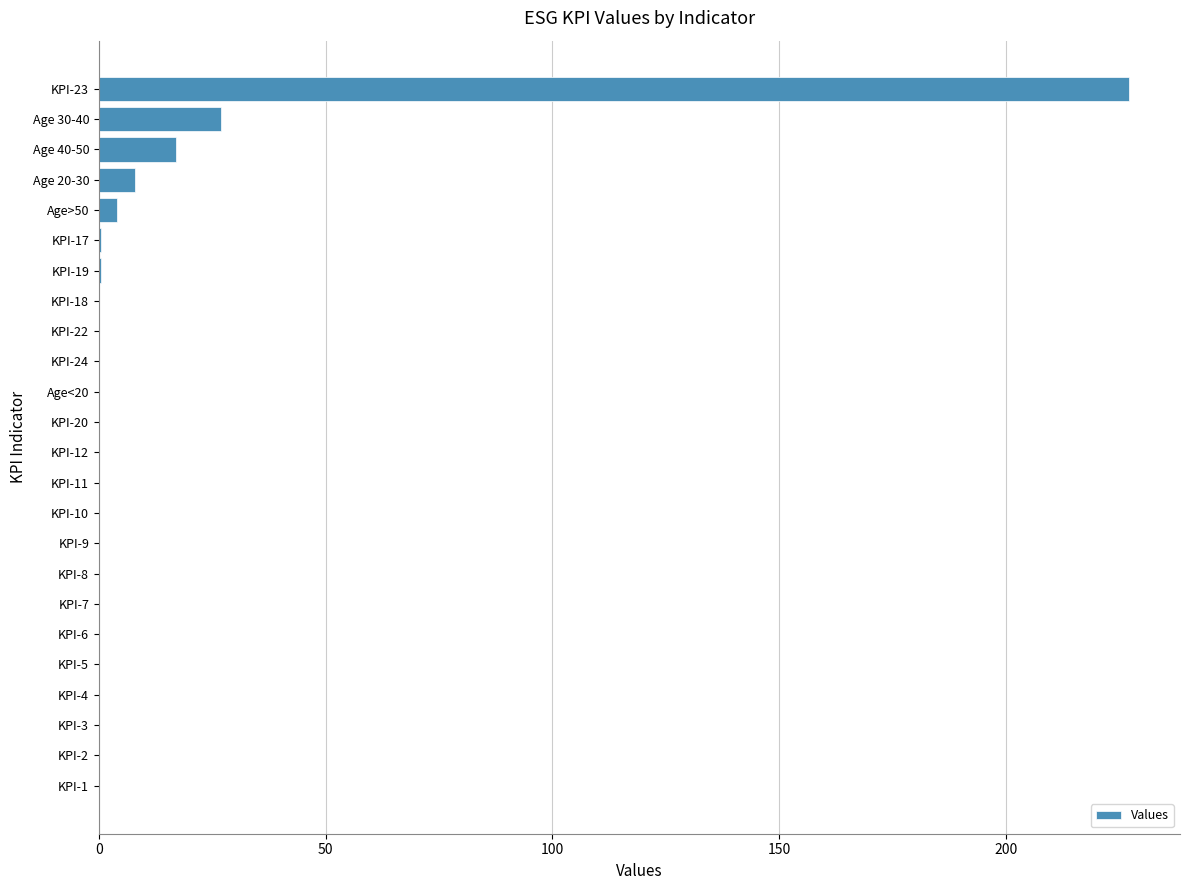

How many categories are shown in the chart?

24